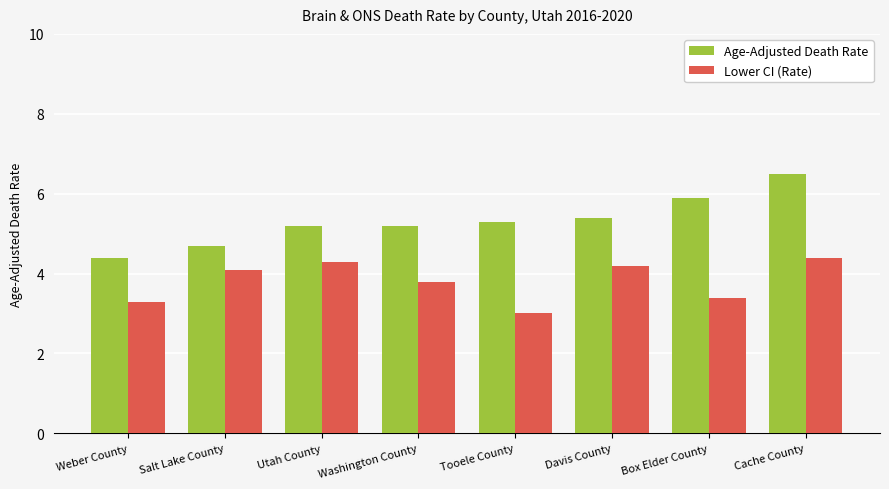

Which series changed the most between Weber County and Utah County?

Lower CI (Rate)